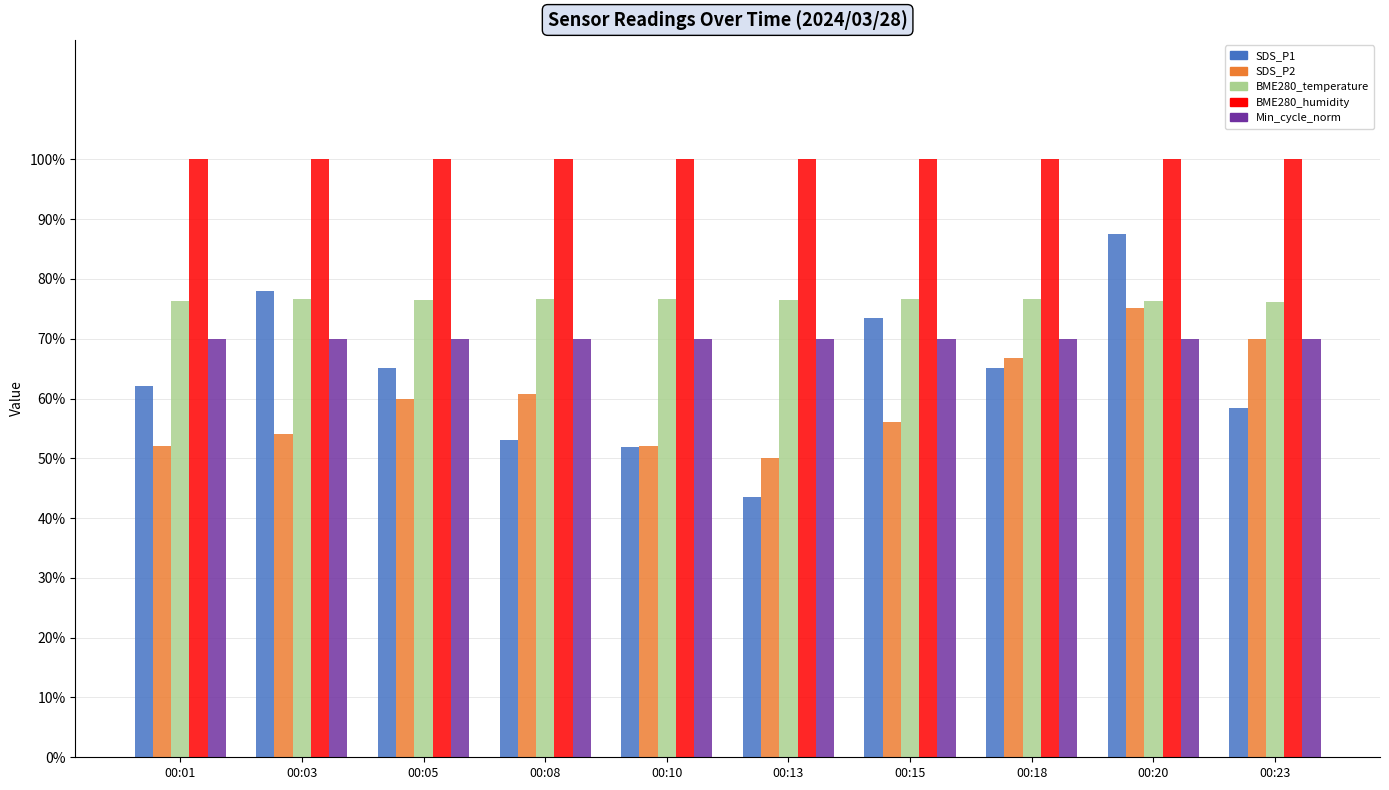

How many bars are there in total?

50